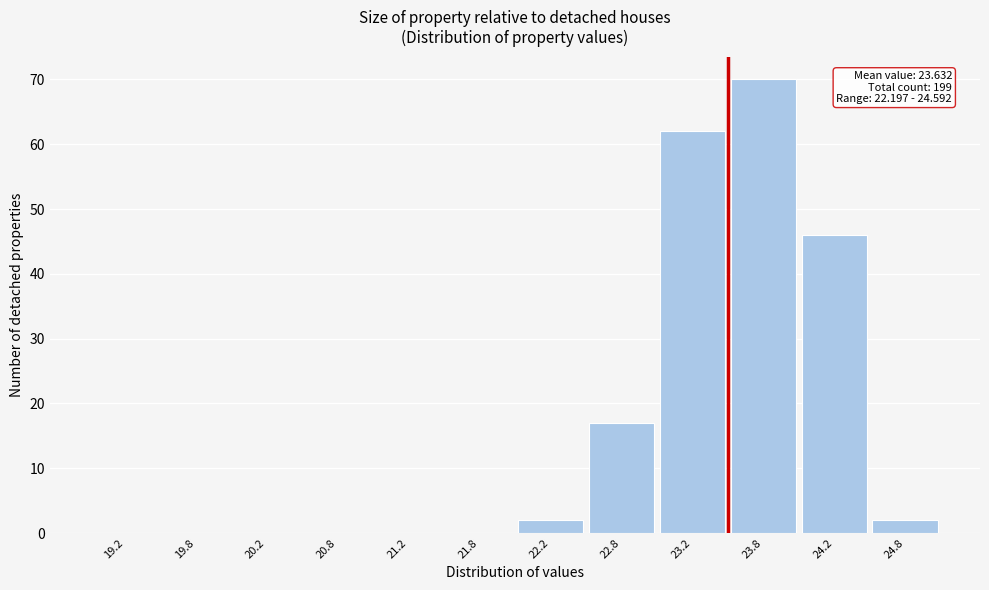

Which range on the x-axis has the tallest bar?

23.5 to 24.0